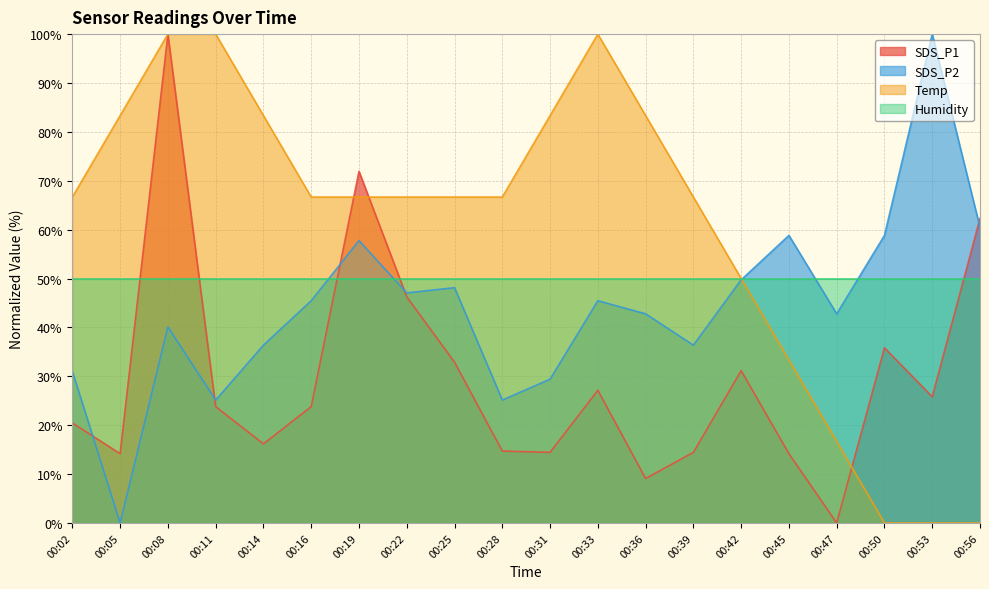

At which label is SDS_P2 closest to 50?

00:42